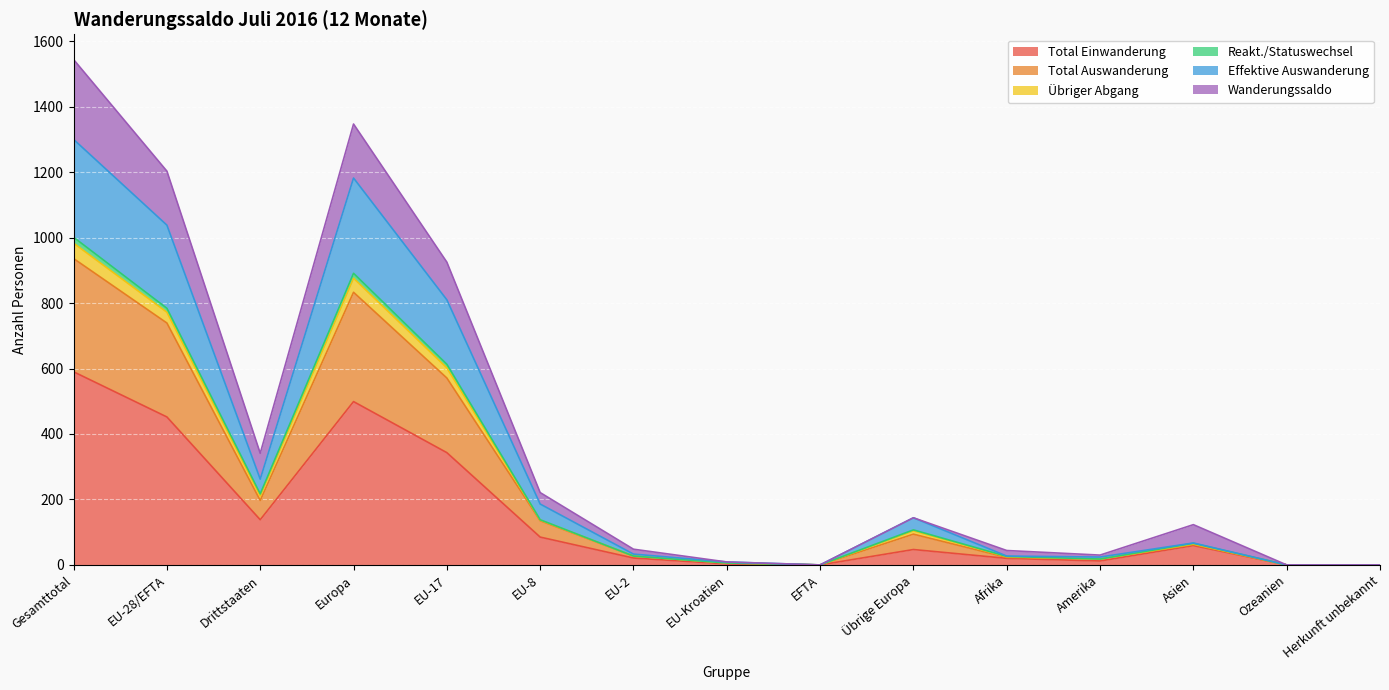

The Total Einwanderung series shows 59 at Asien. True or false?

True